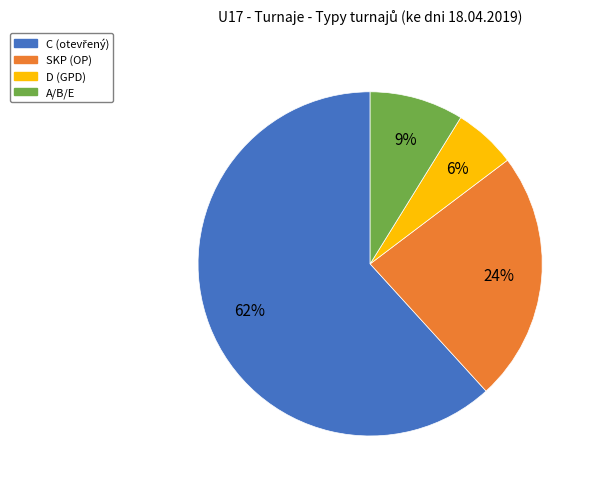

The SKP (OP) slice represents 16% of the pie. True or false?

False